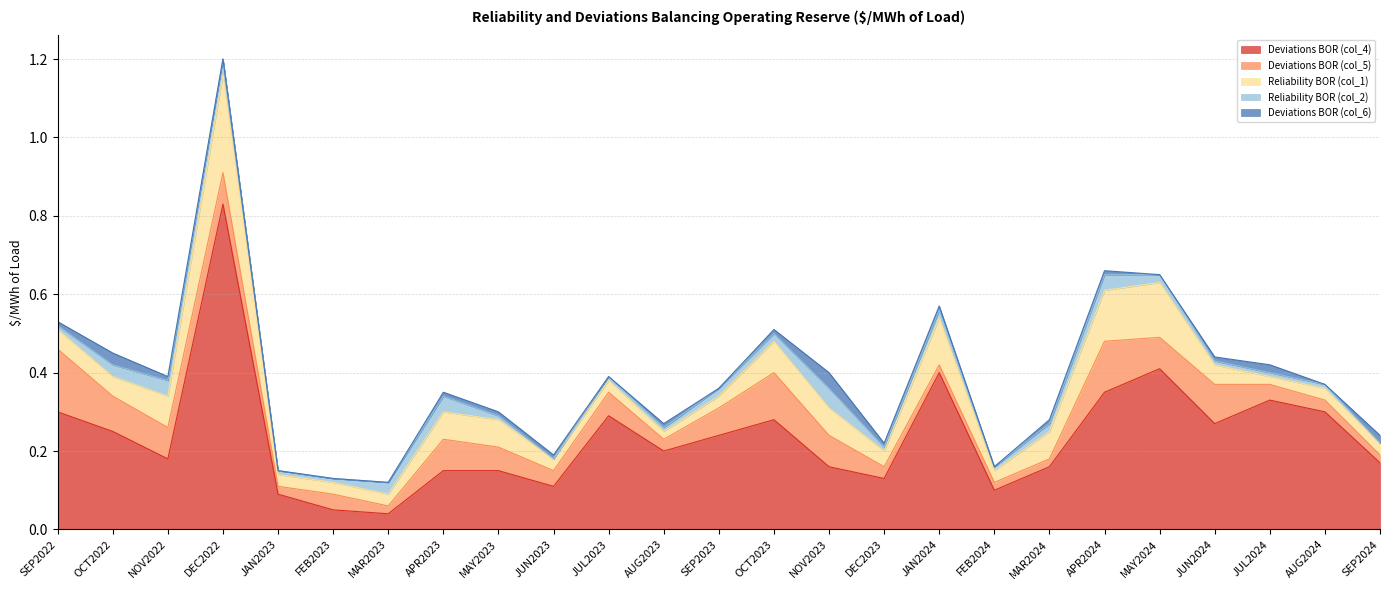

What is the total value across all series at AUG2024?

0.4